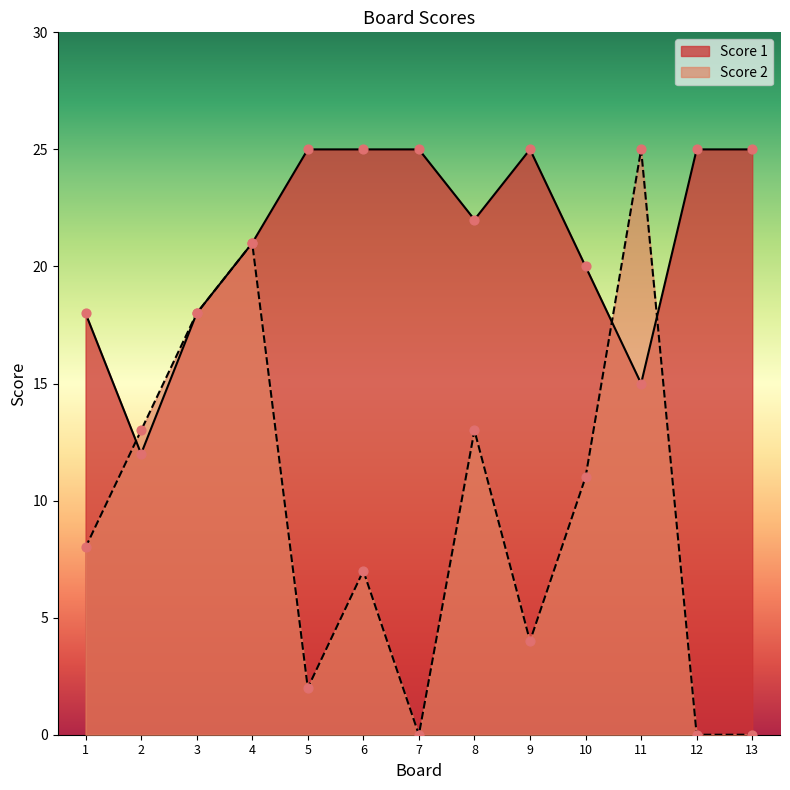

At which category is the sum across all series the highest?

4